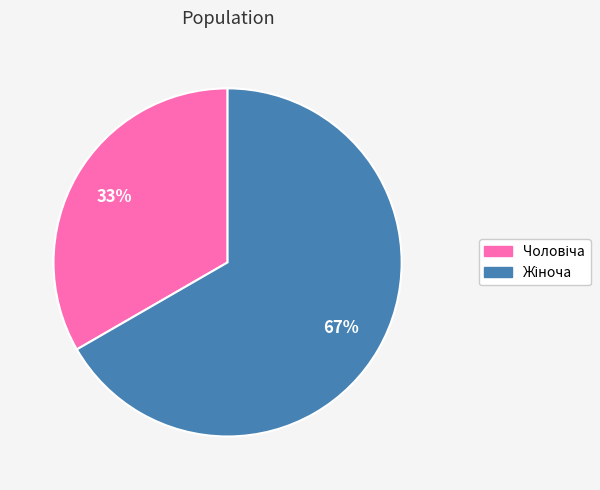

To the nearest percent, what is the average slice percentage?

50%